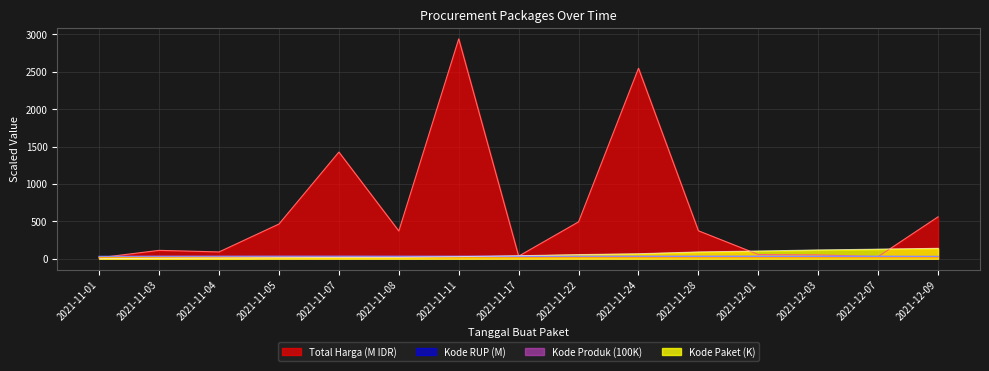

What is the label of the 11th point from the left?

2021-11-28